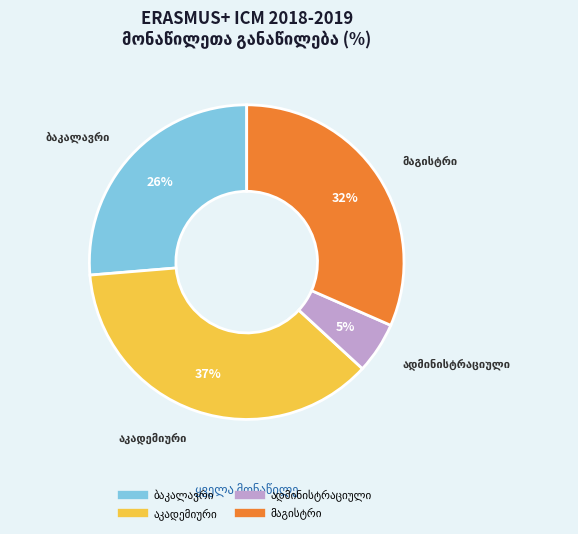

To the nearest percent, what is the difference between the largest and smallest slice percentages?

32%